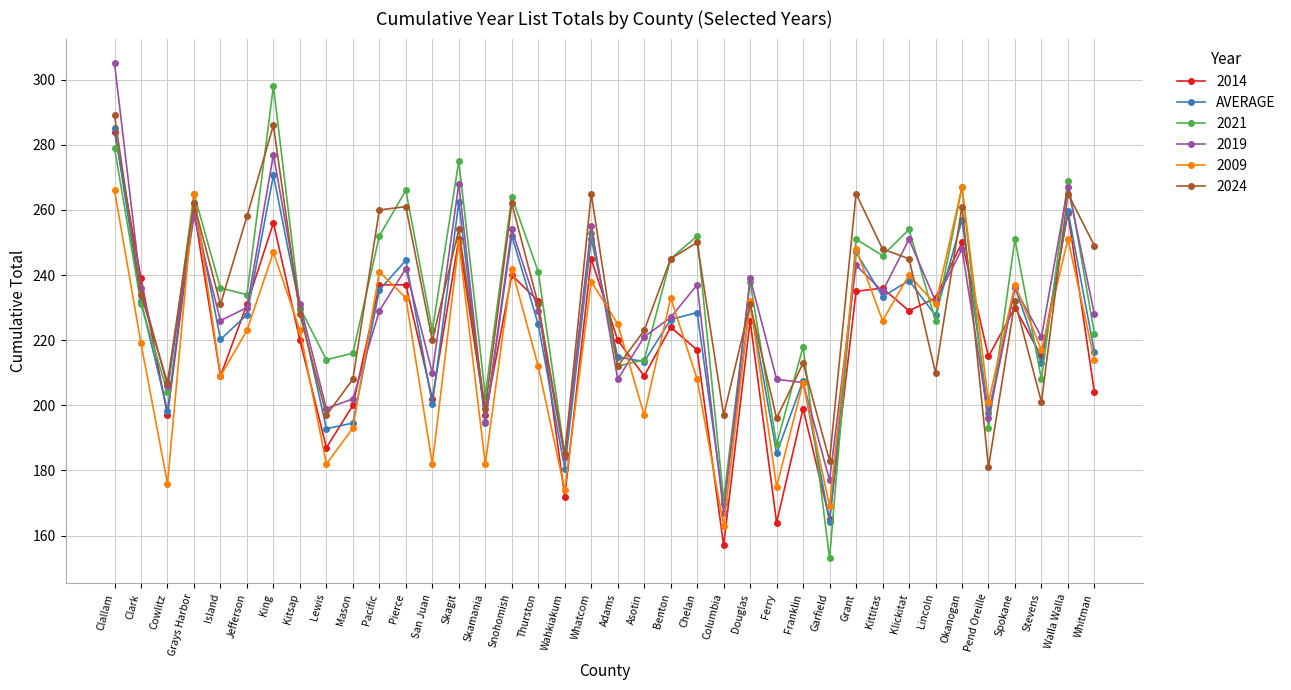

The value of AVERAGE at Clallam is 127.2. True or false?

False